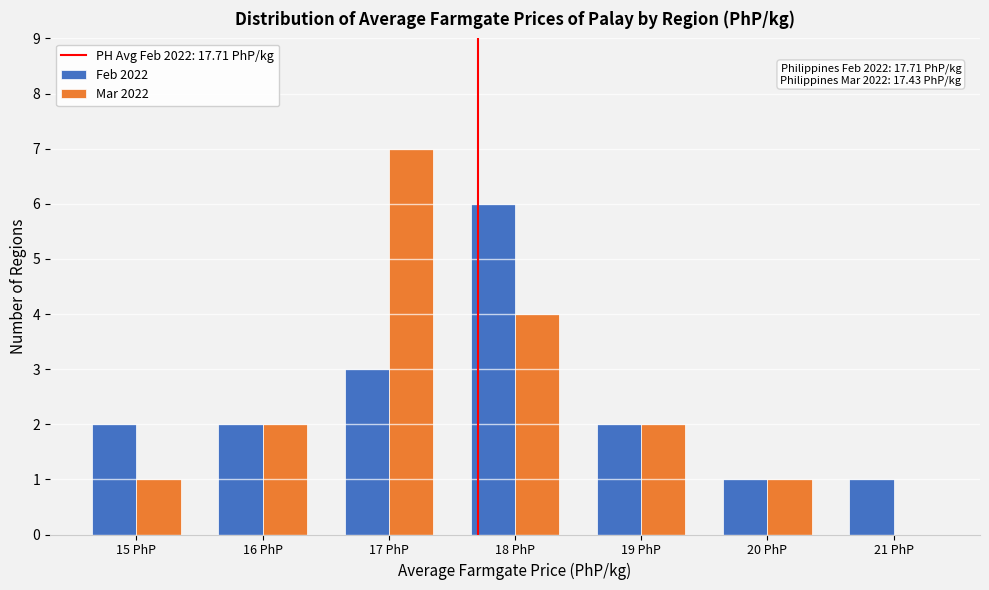

In the Mar 2022 series, which range on the x-axis has the tallest bar?

16.5 to 17.5